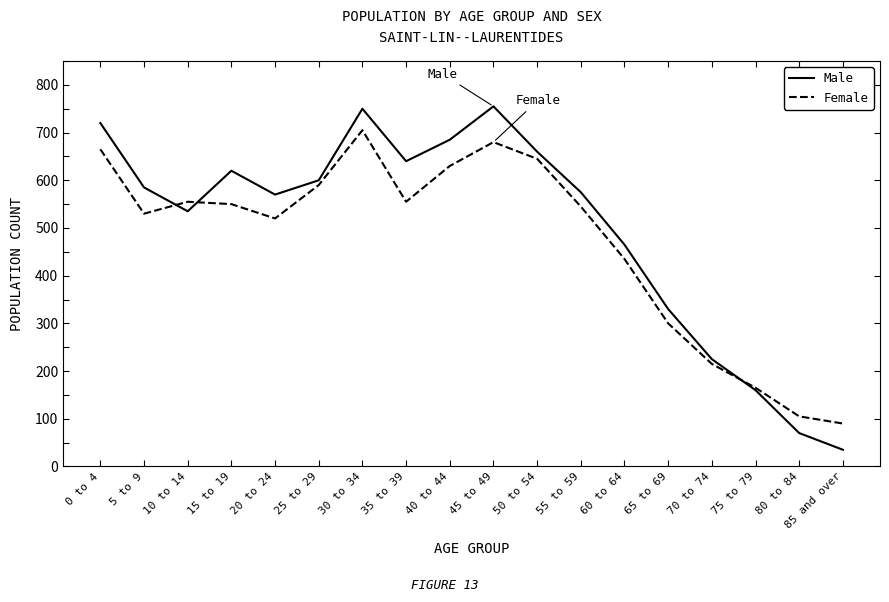

Rank the series by their average value, from lowest to highest.

Female, Male